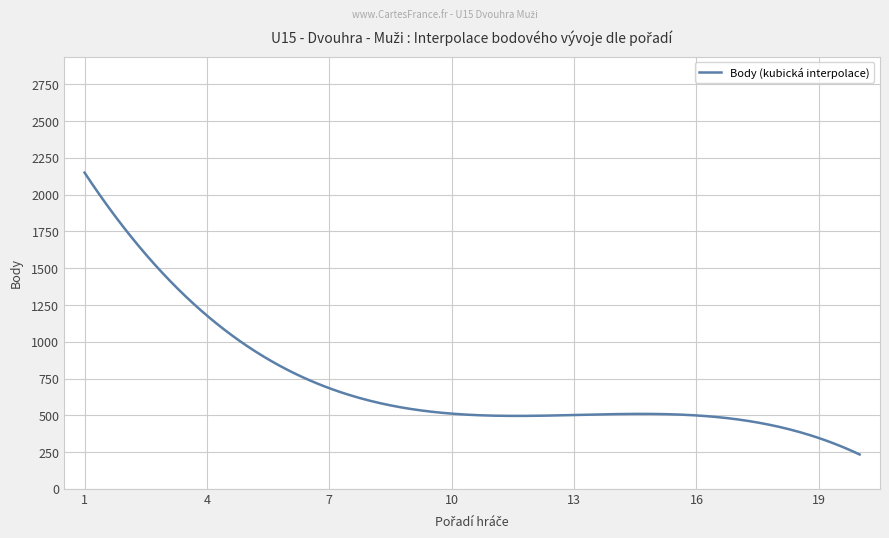

What is the smallest value displayed?

233.5